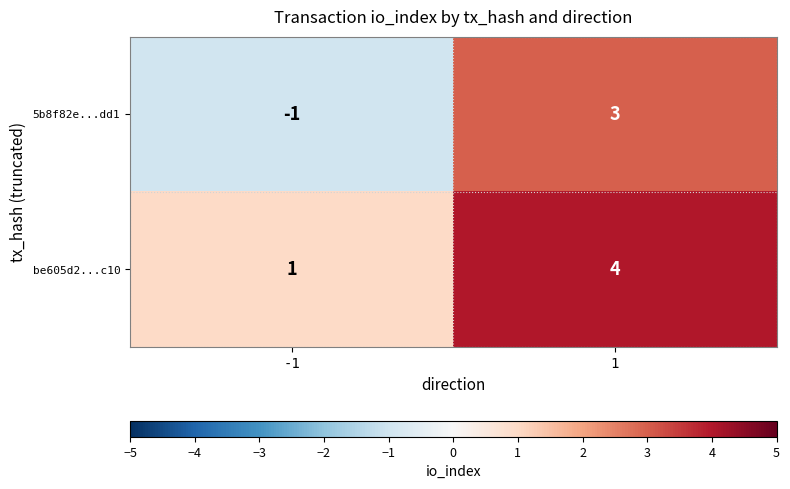

List the series in order of their overall mean, highest first.

be605d2...c10, 5b8f82e...dd1